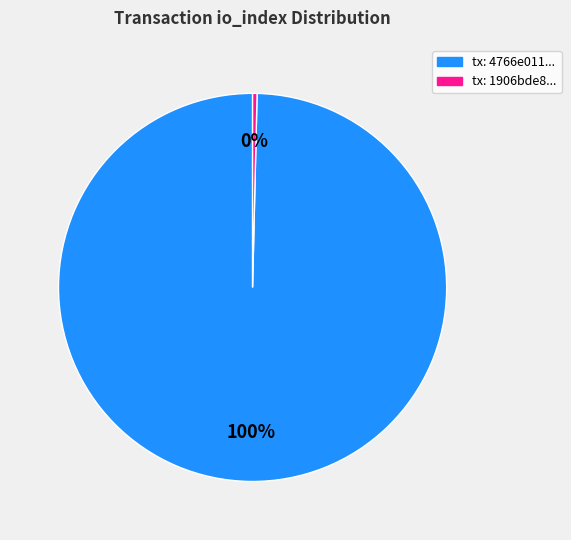

To the nearest percent, what is the average slice percentage?

50%